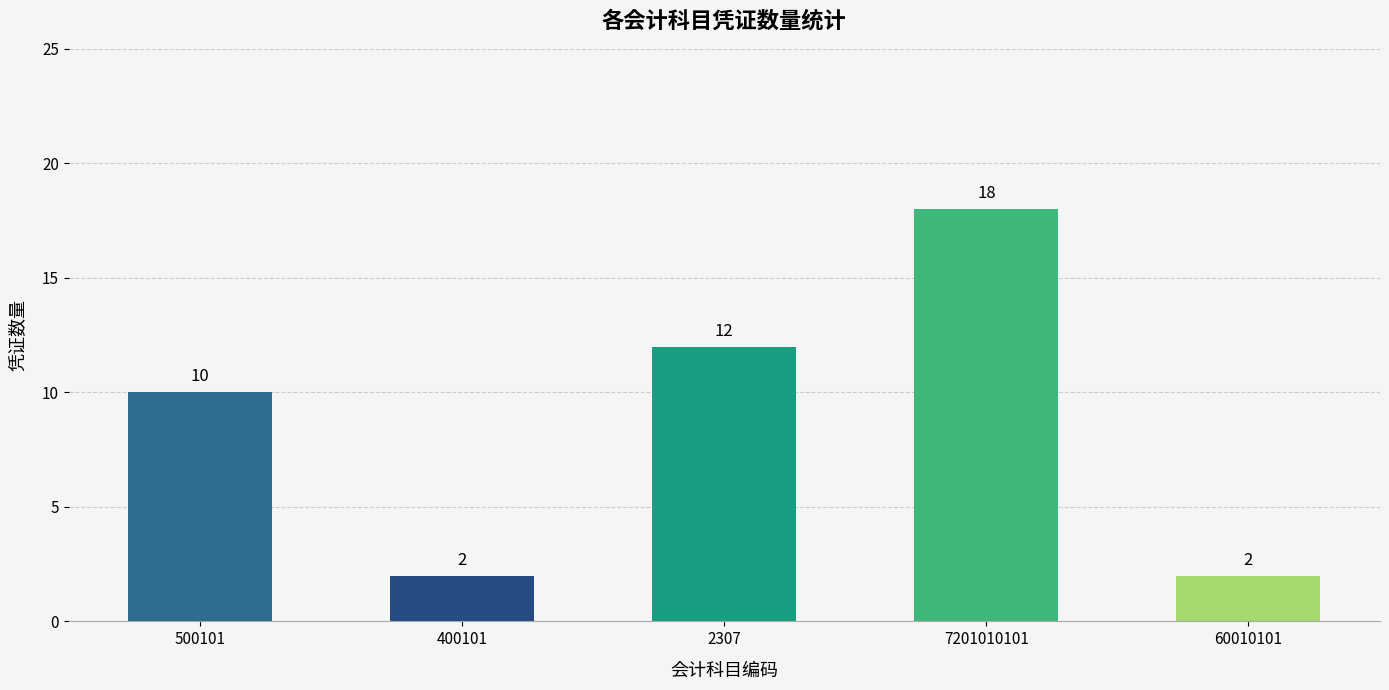

The value at 400101 is 3. True or false?

False